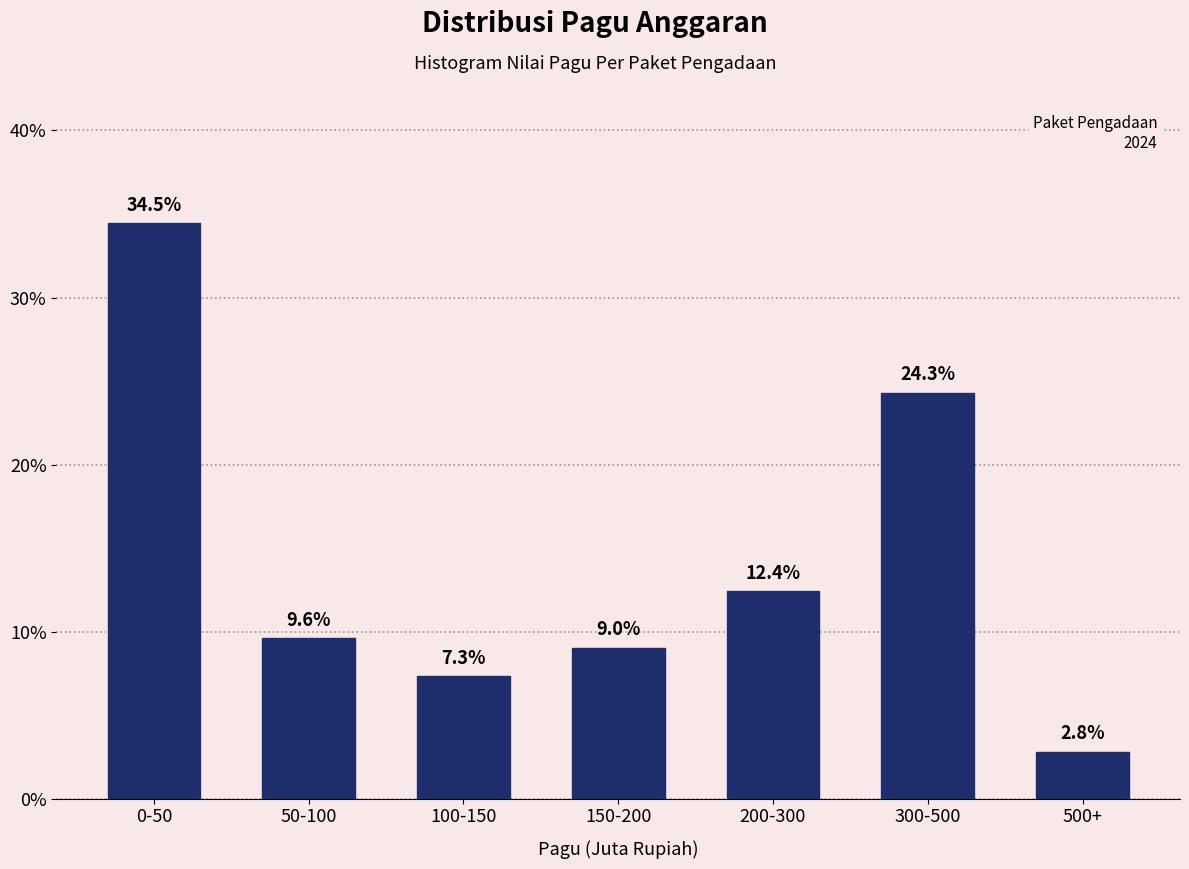

Reading right to left, extract all data points from this chart.

2.8	24.3	12.4	9.0	7.3	9.6	34.5